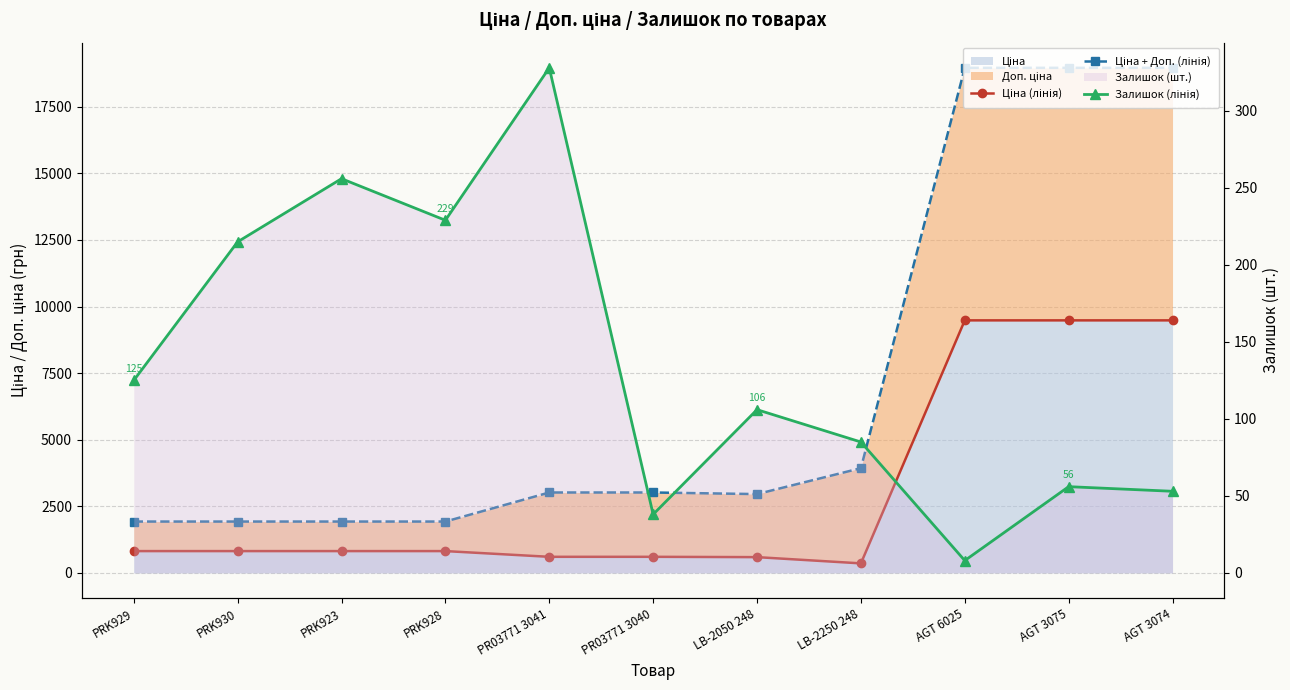

How many lines are shown in the chart?

3